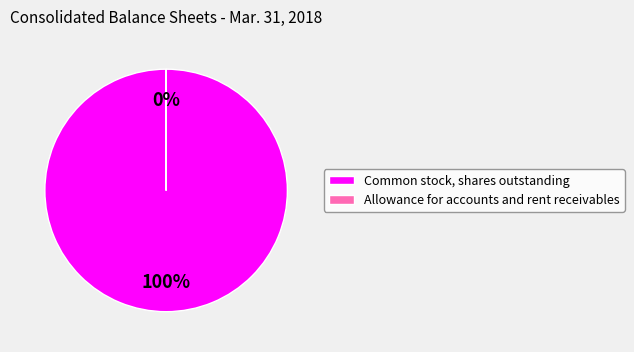

To the nearest percent, what is the average slice percentage?

50%